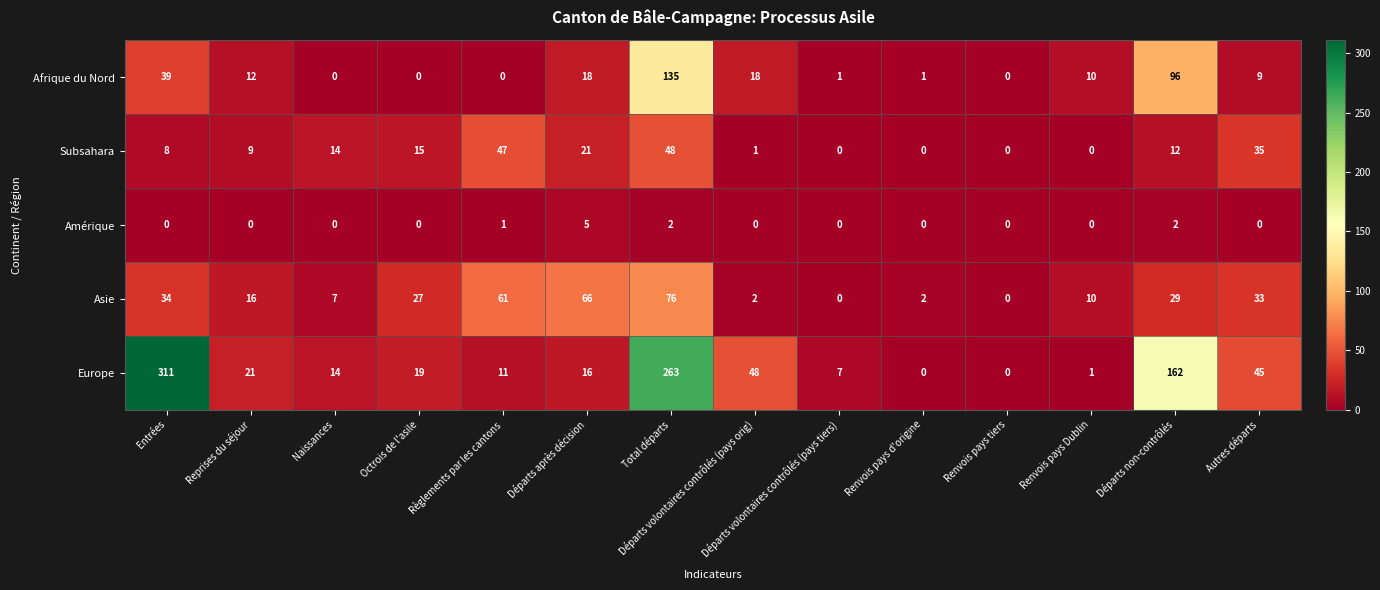

Which category has the highest value across all series?

Entrées